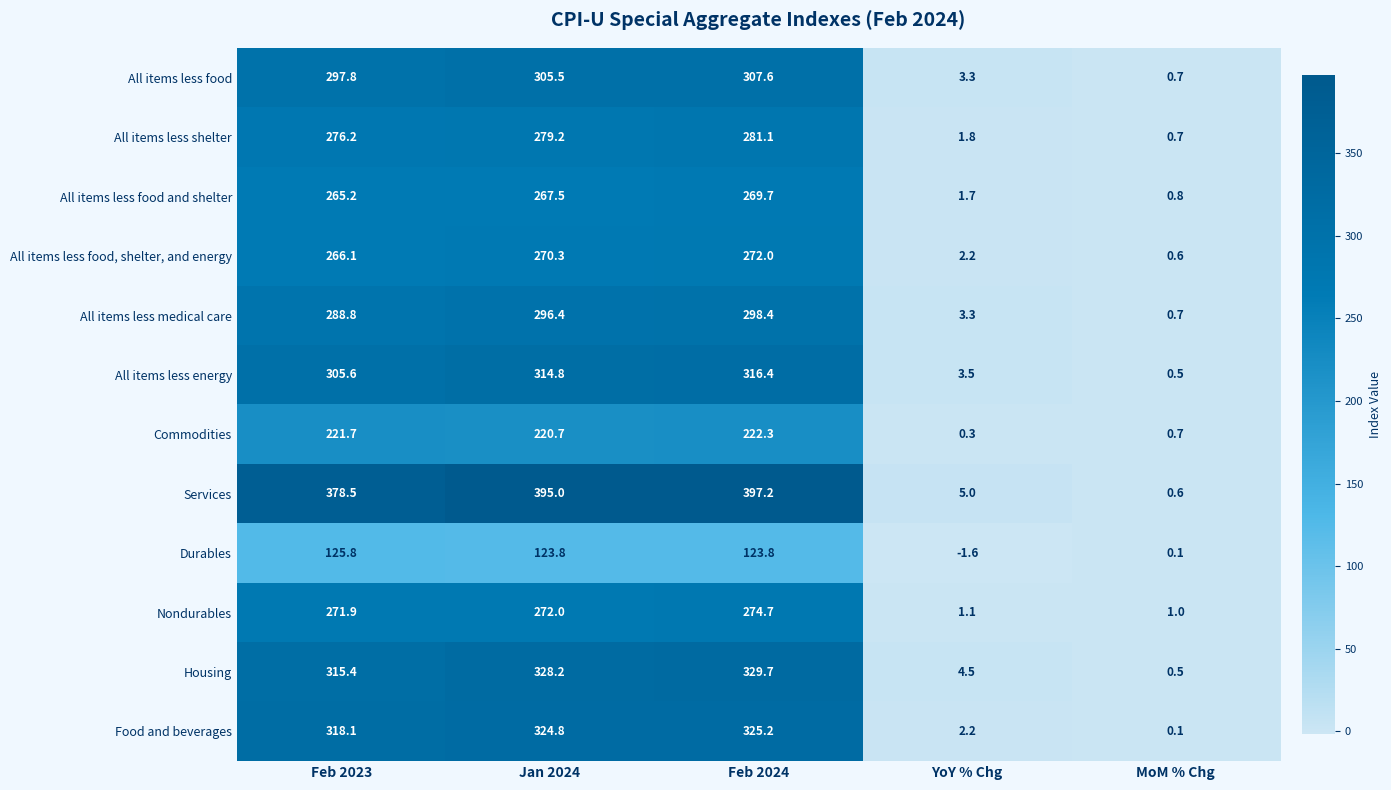

What is the difference between the highest and lowest values at Feb 2024?

273.4